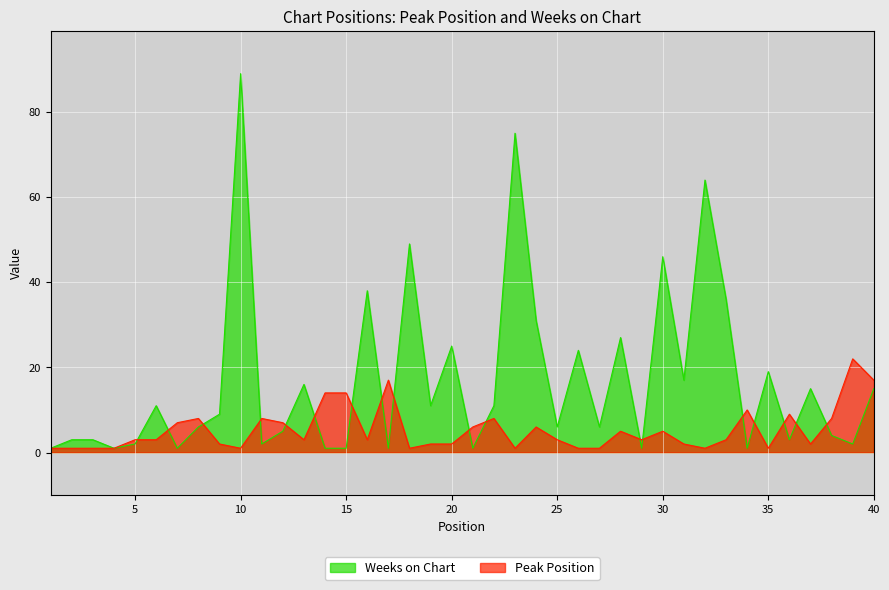

How many data points in Peak Position are less than 3?

16